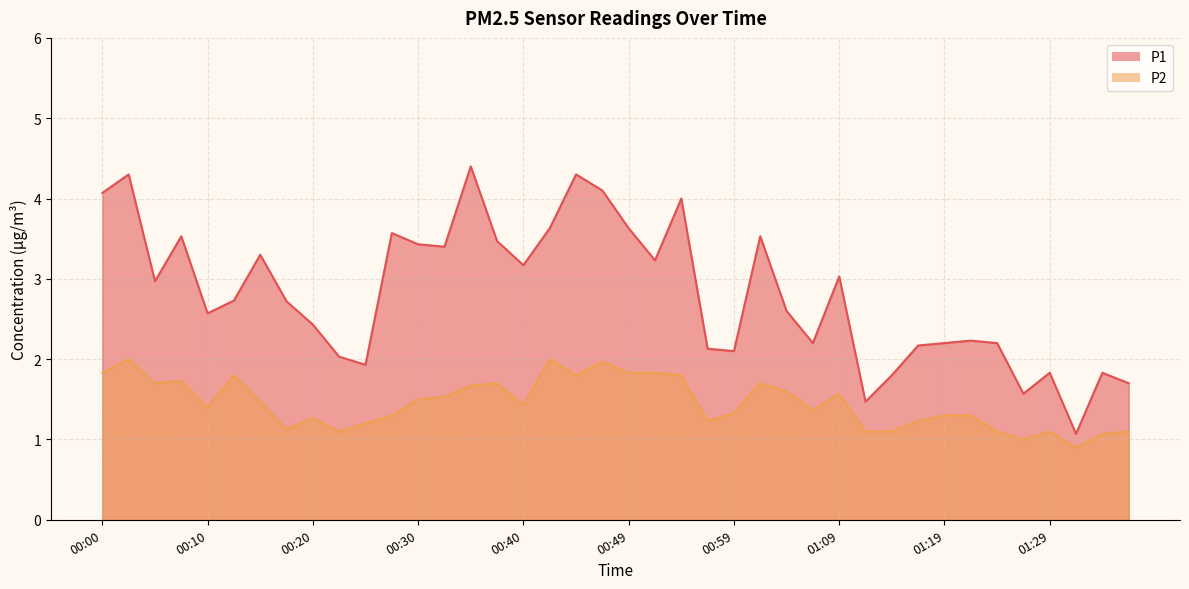

What is the approximate value of P1 at 00:47?

4.1